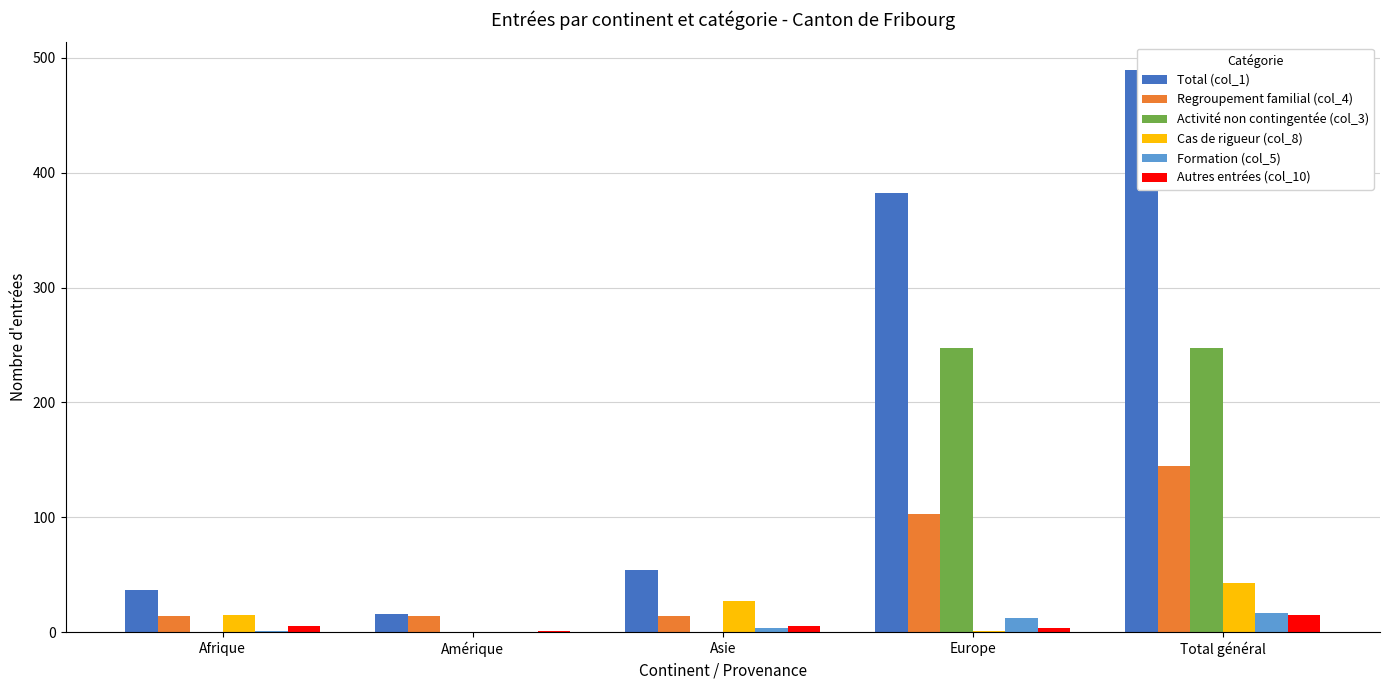

What is the value of the Activité non contingentée (col_3) bar at the 4th from the left?

247